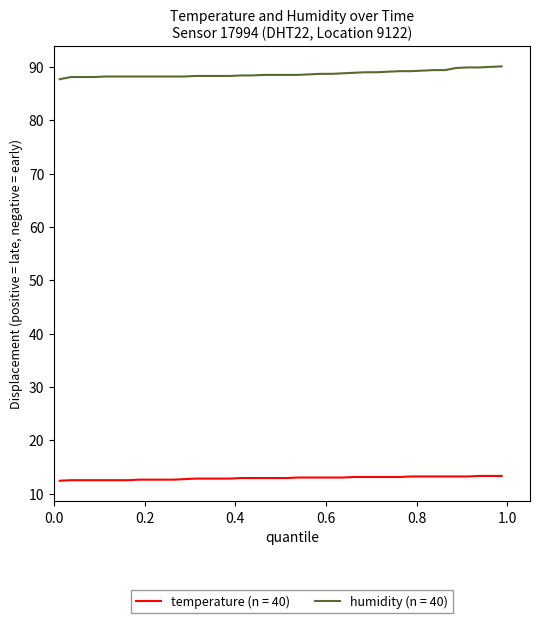

Which series has the widest spread of values?

humidity (n = 40)